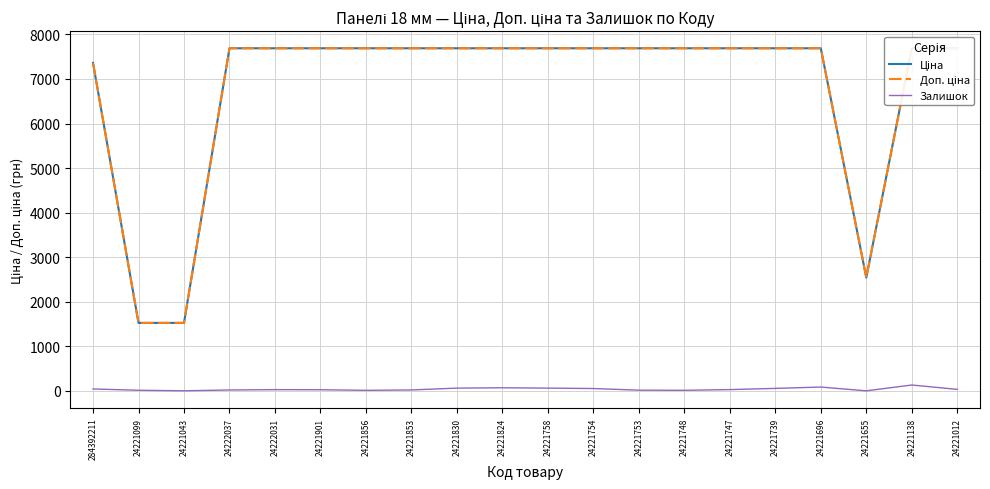

How many values in the Доп. ціна series exceed 7687?

16